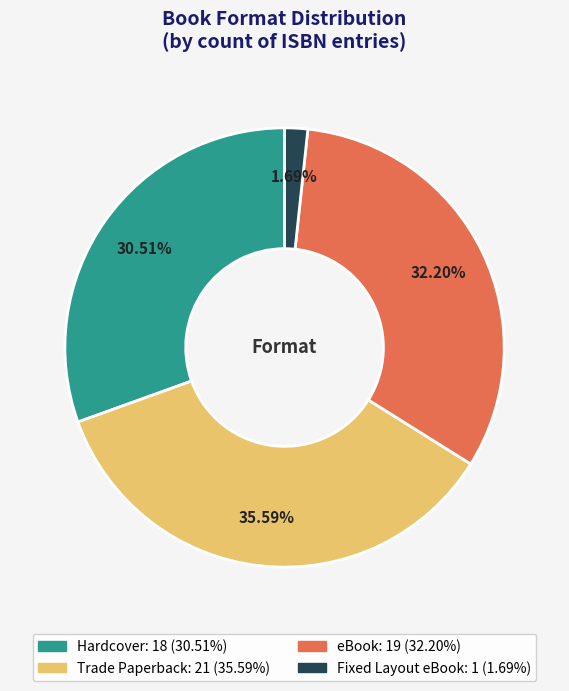

How many slices are in this pie chart?

4